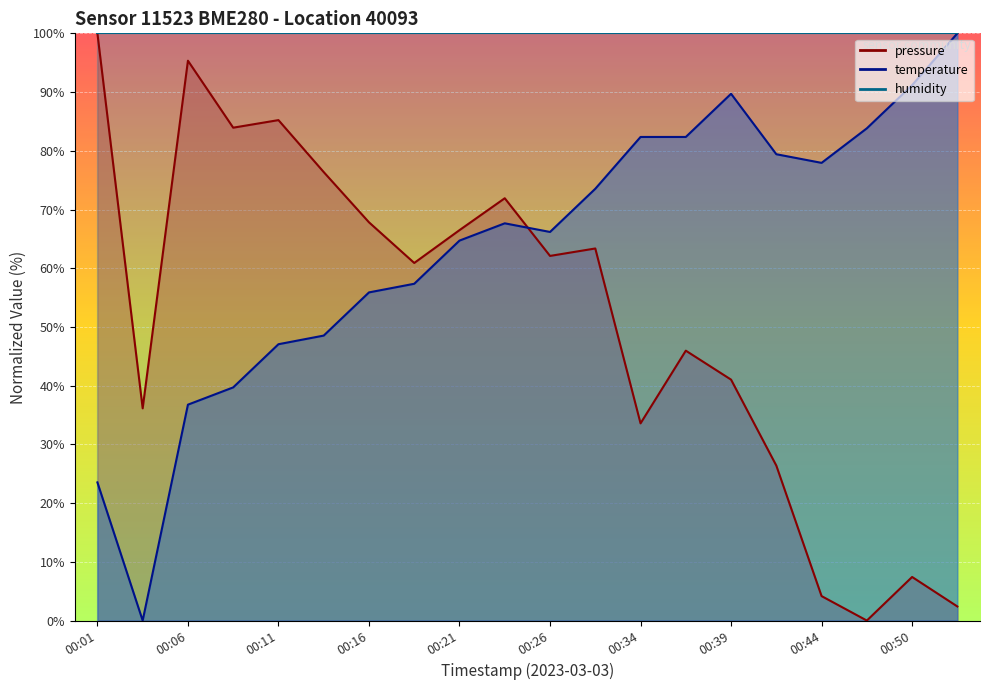

Rank the categories by pressure value from highest to lowest.

00:01, 00:06, 00:11, 00:08, 00:13, 00:24, 00:16, 00:21, 00:29, 00:26, 00:18, 00:37, 00:39, 00:04, 00:34, 00:42, 00:50, 00:44, 00:52, 00:47